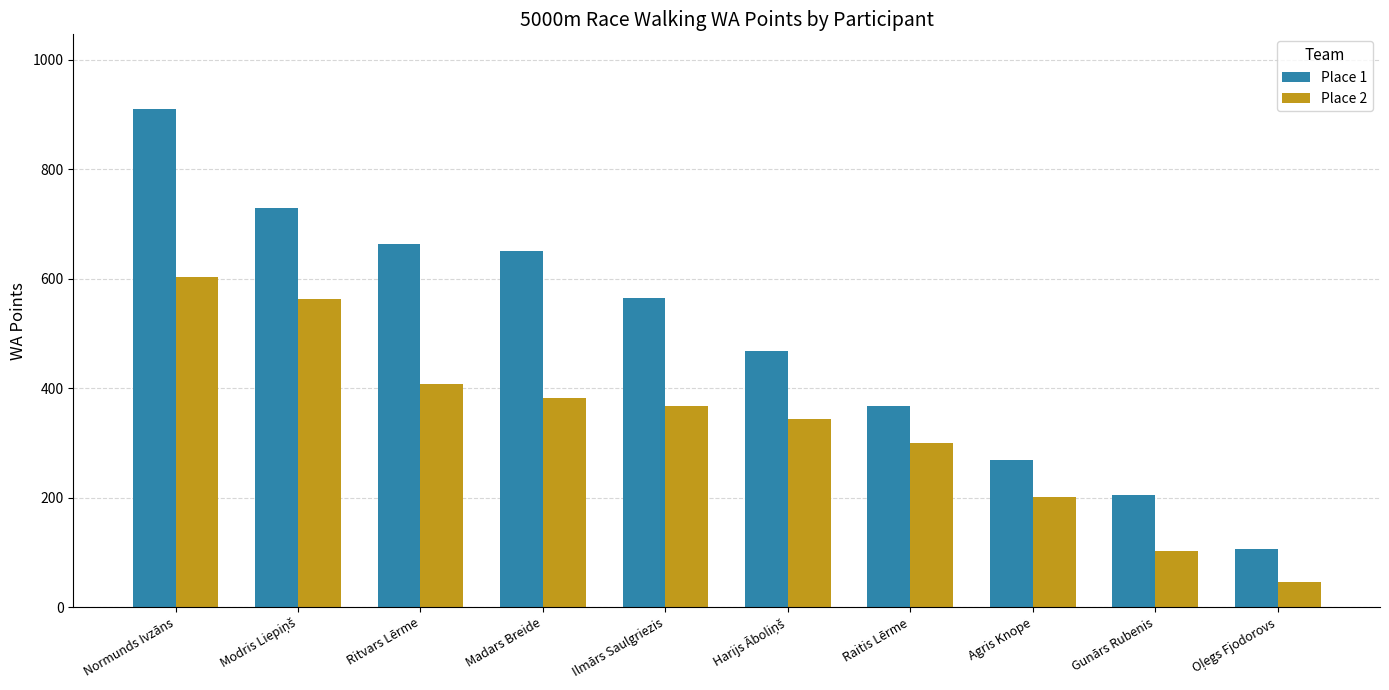

How many data points in Place 1 are less than 565?

5